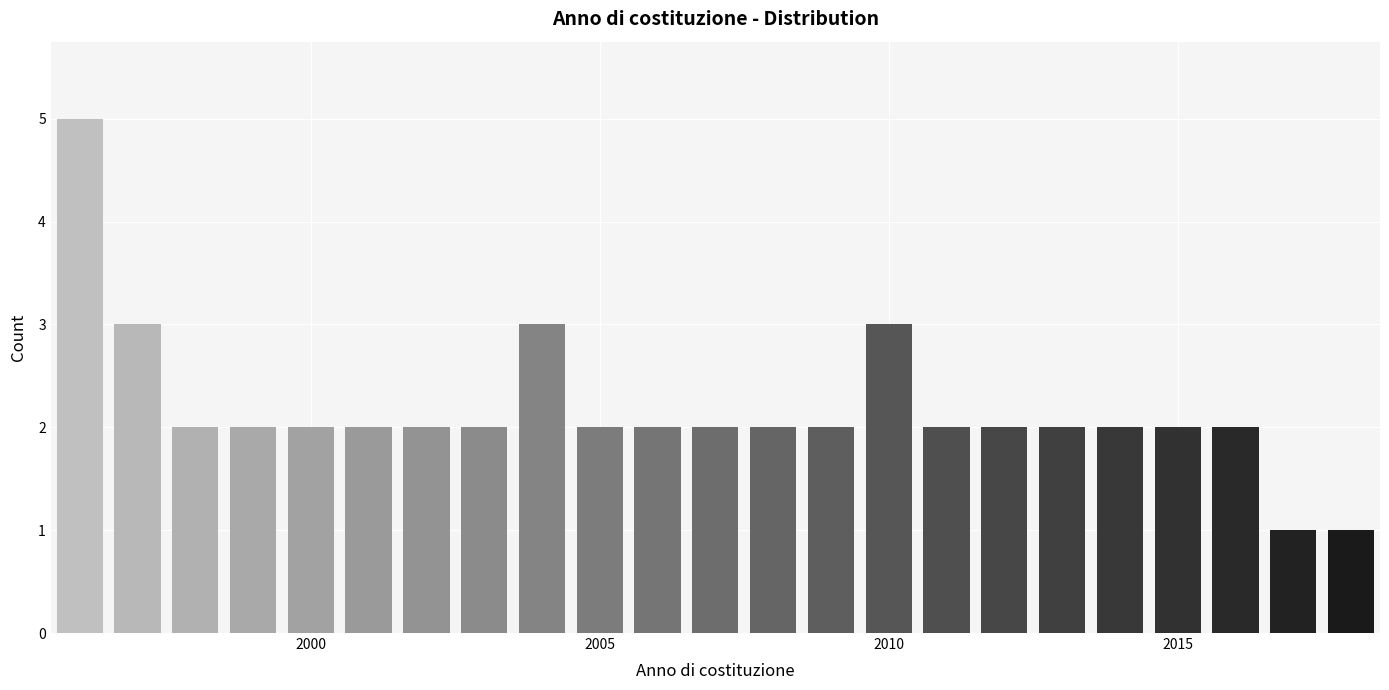

Around what value on the x-axis is the tallest bar? Give the approximate position of its centre, as read against the axis.

1996.0